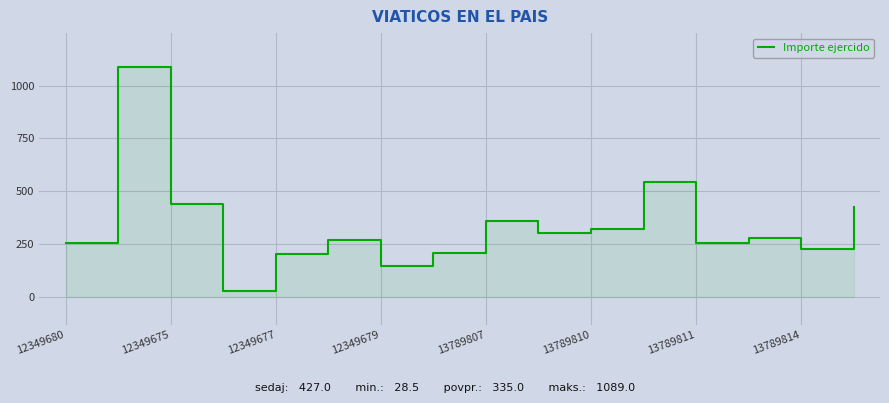

How many points are higher than both their immediate neighbors (excluding endpoints)?

5